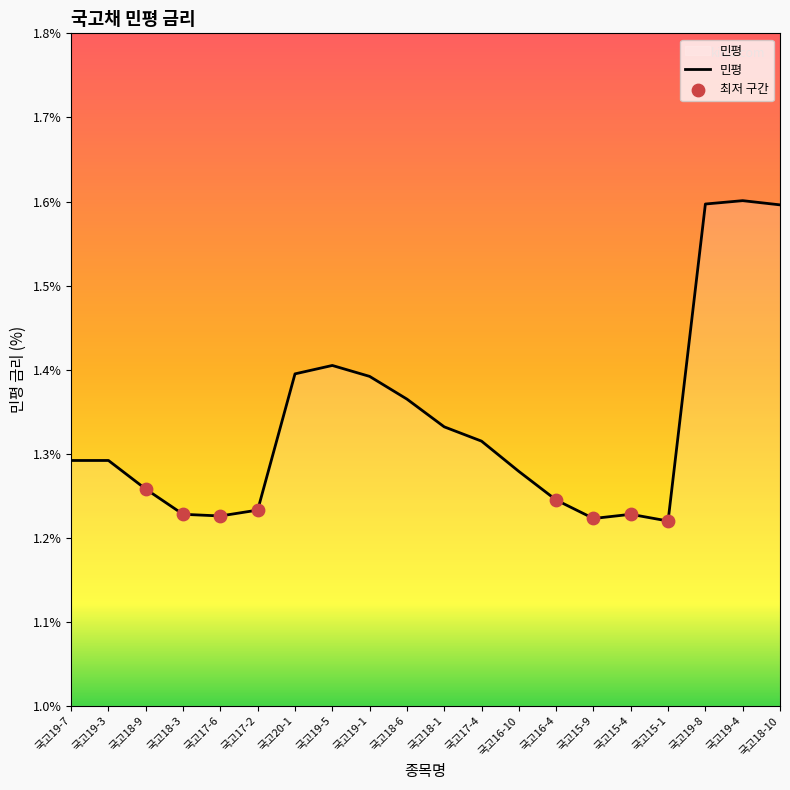

What is the change in value from 국고18-6 to 국고15-1?

-0.1